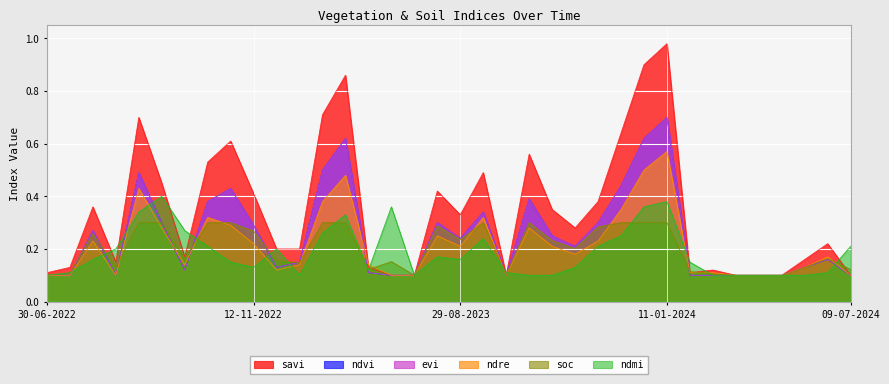

What is the label of the 15th point from the right?

13-10-2023